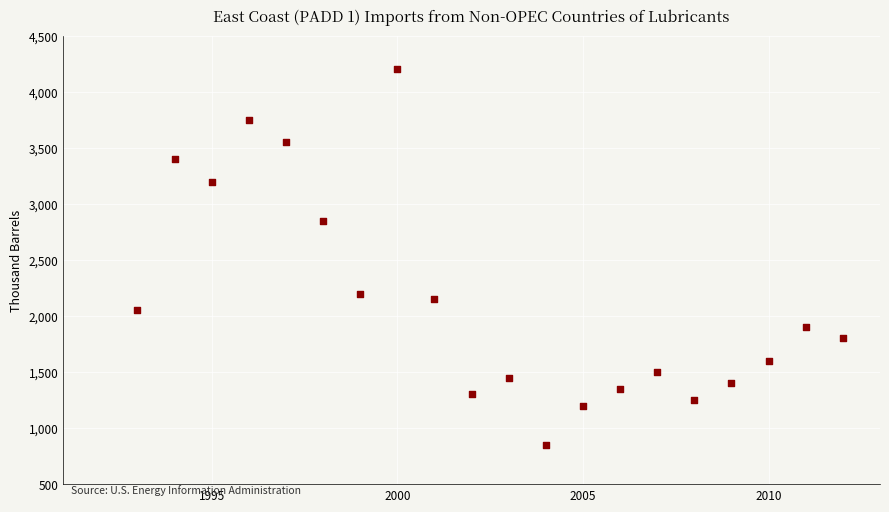

What is the range of Y values (max minus min)?

3350